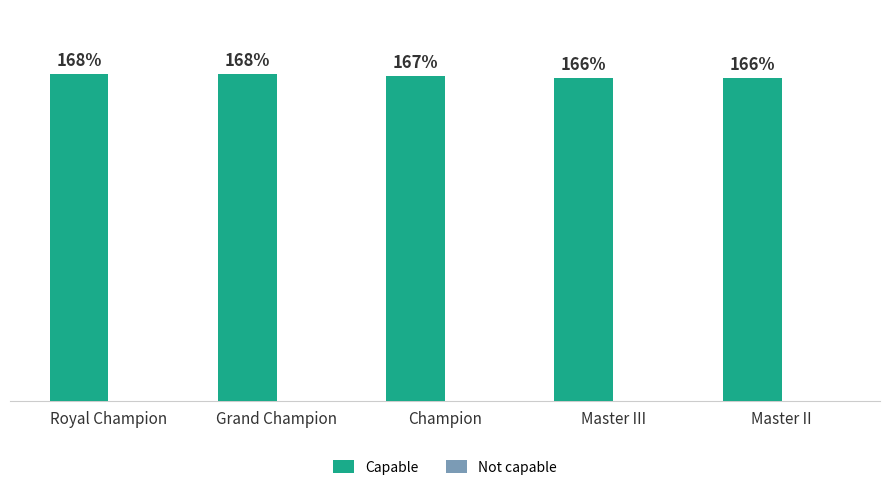

Is it true that Not capable equals -23 at Grand Champion?

False